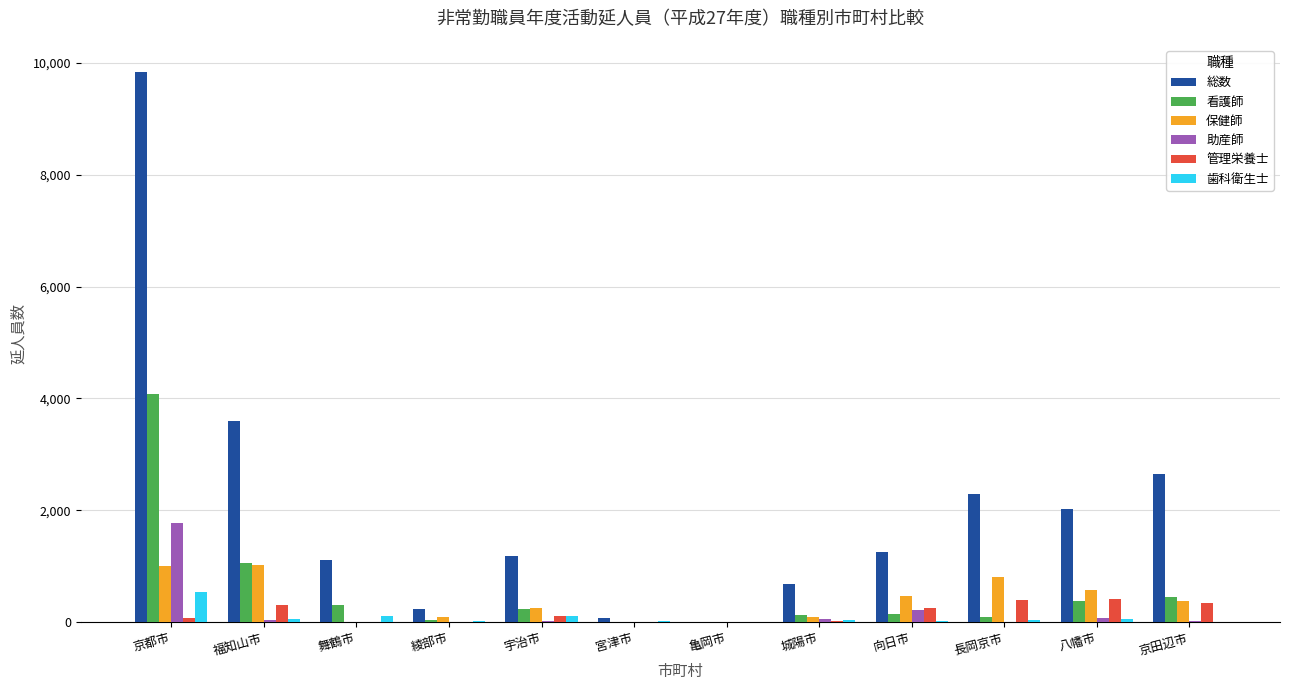

The 管理栄養士 series shows 0 at 綾部市. True or false?

True